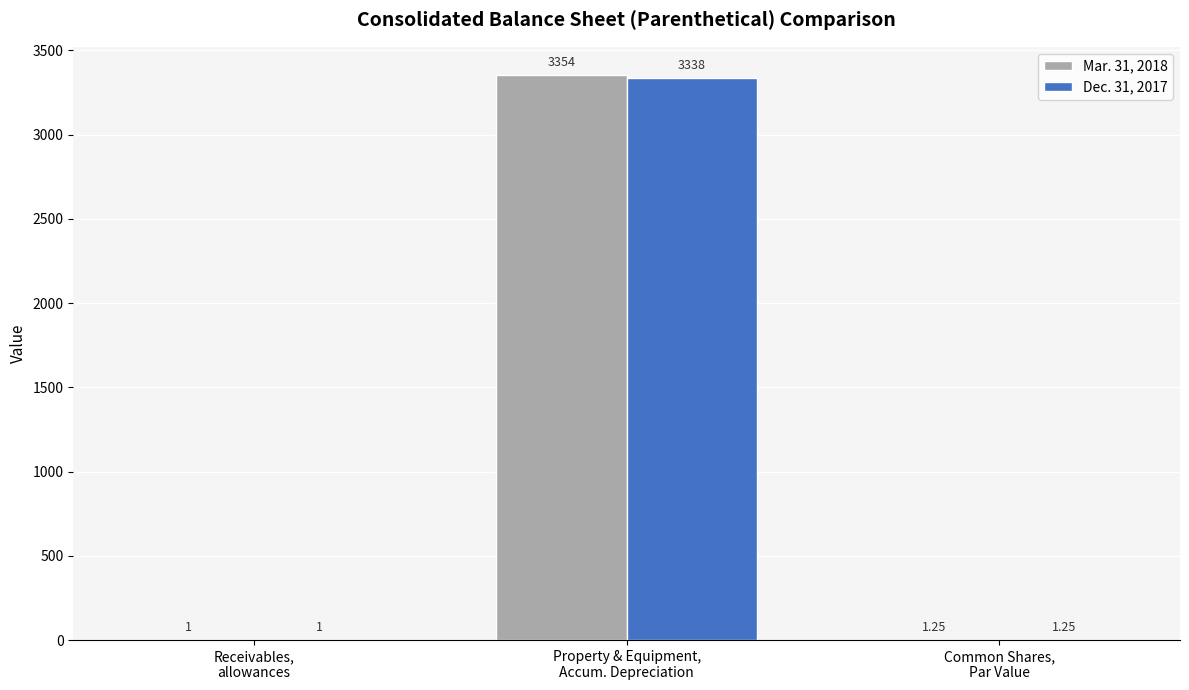

Which series has the largest total across all categories?

Mar. 31, 2018